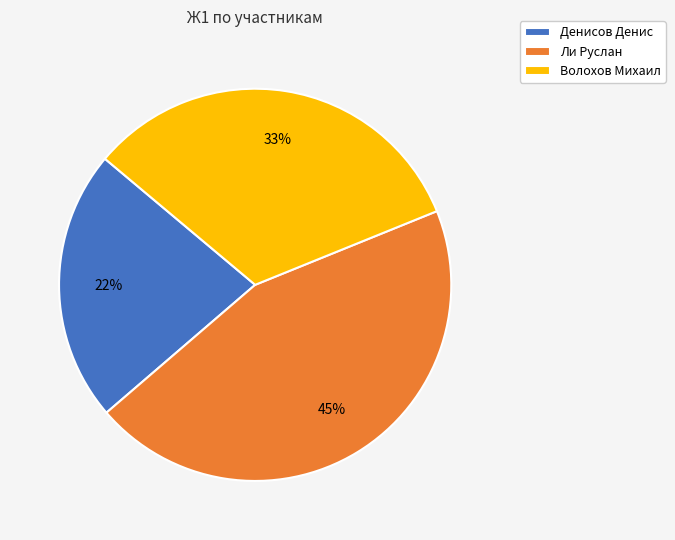

What is the largest slice in the pie chart?

Ли Руслан